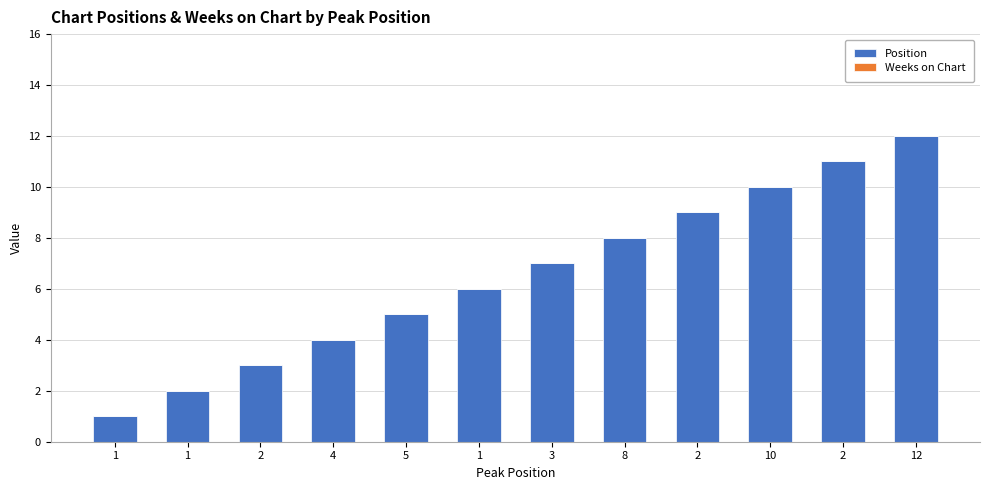

How many distinct data groups are displayed?

1